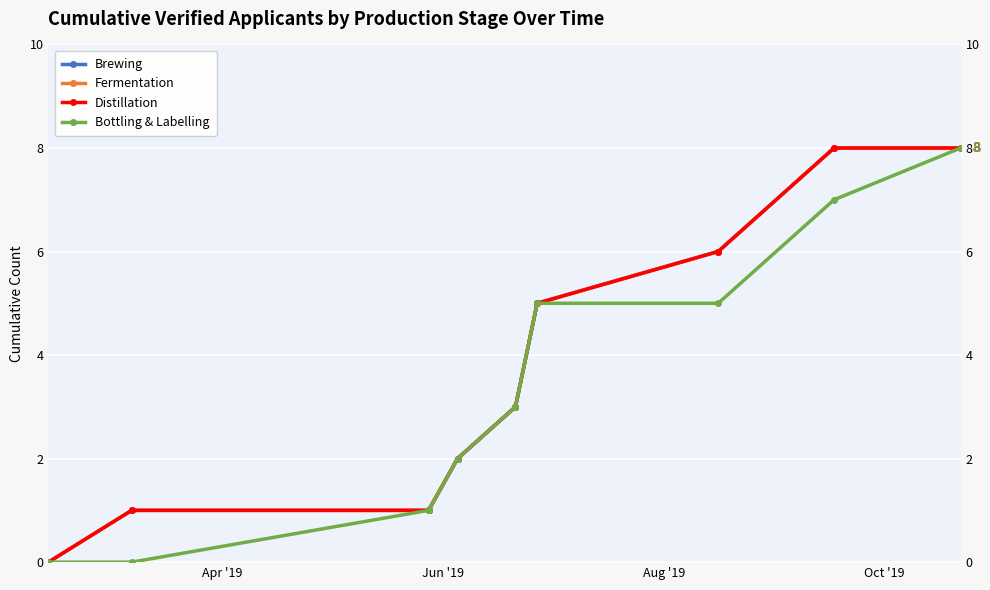

What is the difference between the highest and lowest values at Jun '19?

1